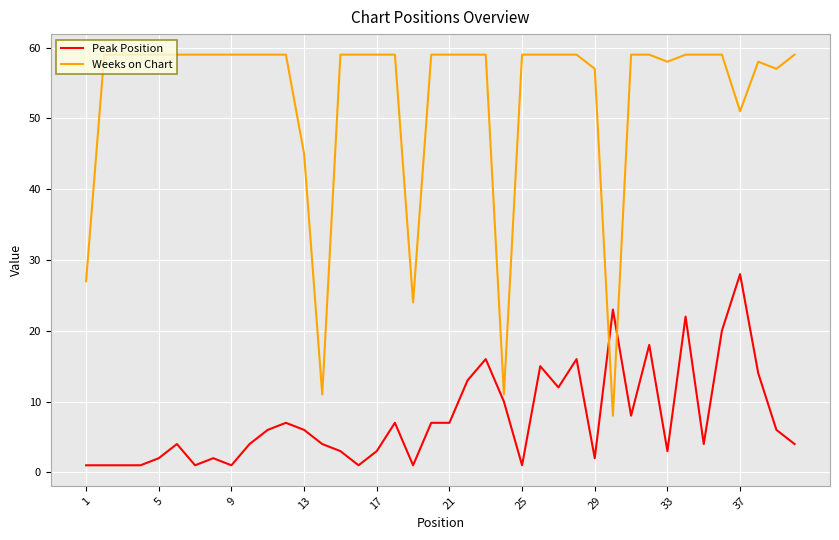

Which series has the largest total across all categories?

Weeks on Chart